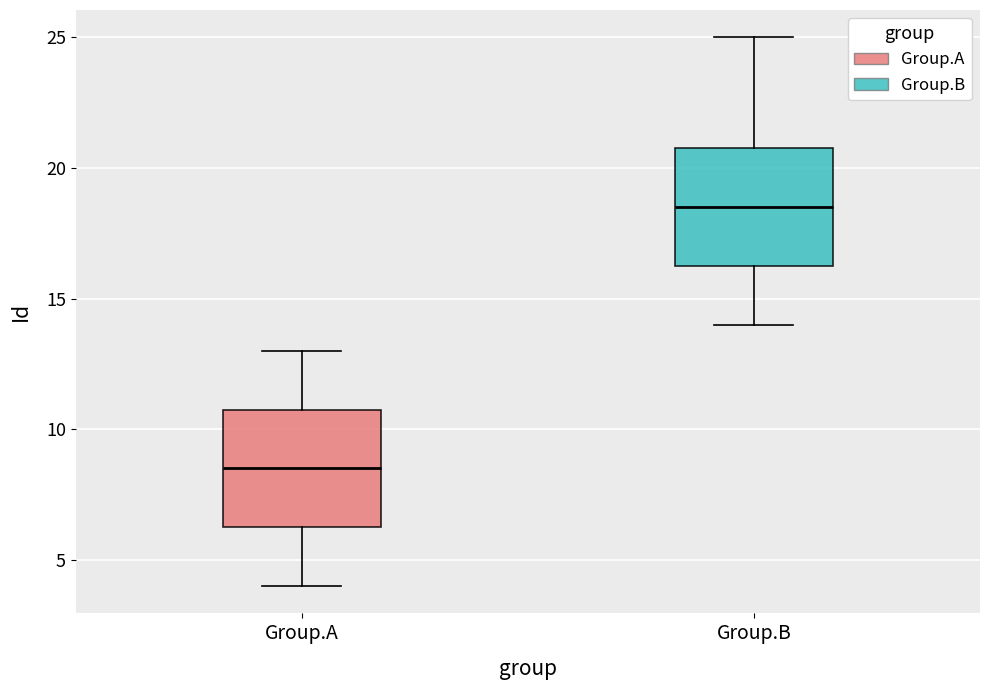

Reading left to right, read every box against the y-axis: the position of its median line, the range the box covers, and the ends of its whiskers. The values are not printed on the chart, so give them approximately, as read against the axis.

Group.A: median 8.5, box 6.5 to 11.0, whiskers 4.0 to 13.0
Group.B: median 18.5, box 16.5 to 21.0, whiskers 14.0 to 25.0